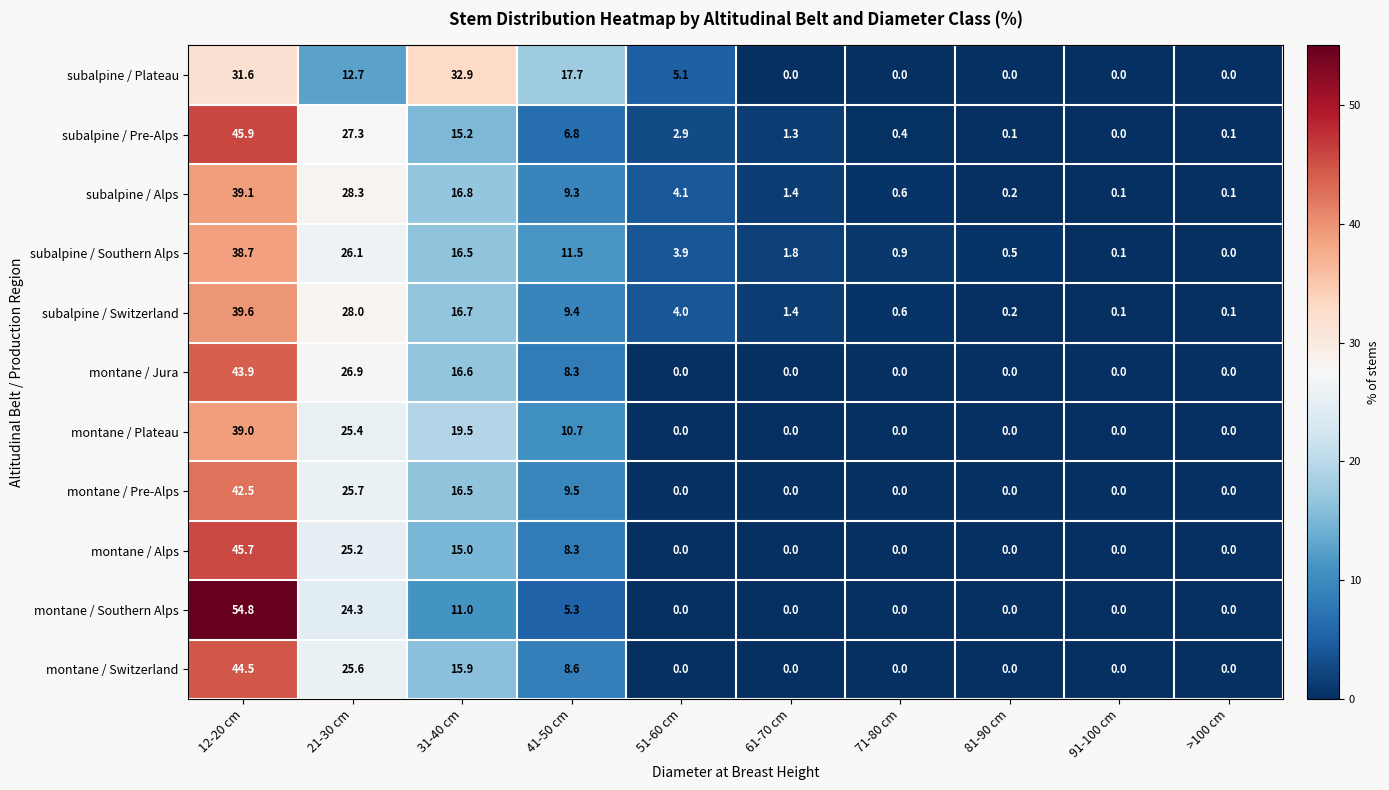

The value of montane / Plateau at 91-100 cm is 16.6. True or false?

False